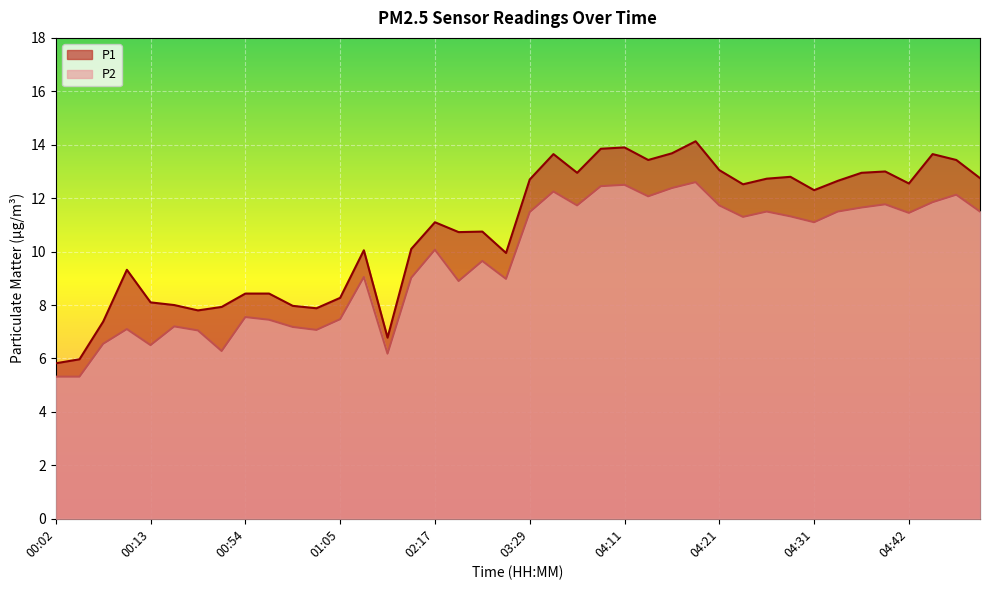

Between 03:37 and 04:21, which series saw the biggest shift?

P1